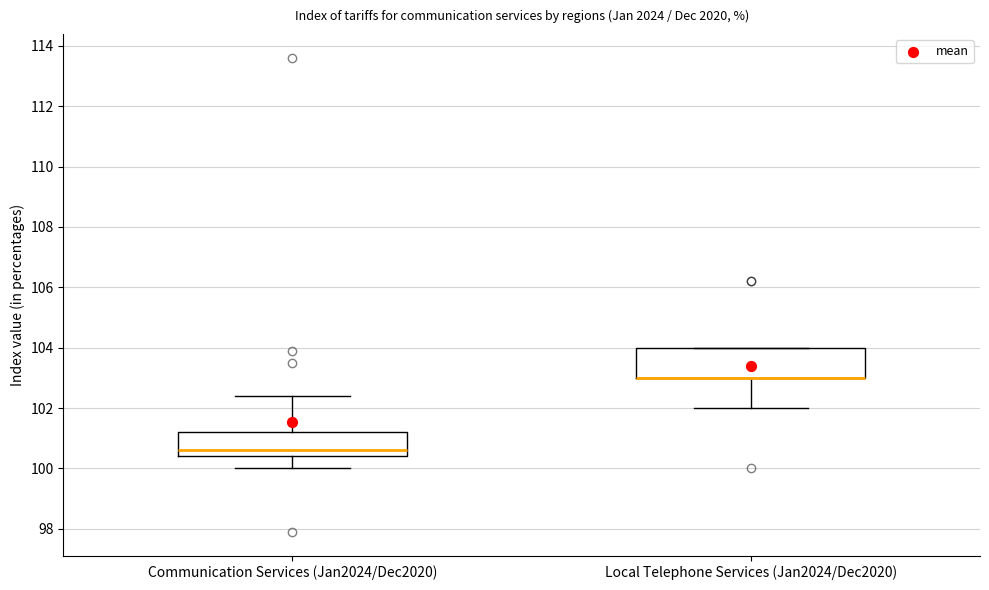

Reading left to right, read every box against the y-axis: the position of its median line, the range the box covers, and the ends of its whiskers. The values are not printed on the chart, so give them approximately, as read against the axis.

Communication Services (Jan2024/Dec2020): median 100.6, box 100.4 to 101.2, whiskers 100.0 to 102.4
Local Telephone Services (Jan2024/Dec2020): median 103.0 (drawn on the box's lower edge), box 103.0 to 104.0, whiskers 102.0 to 104.0